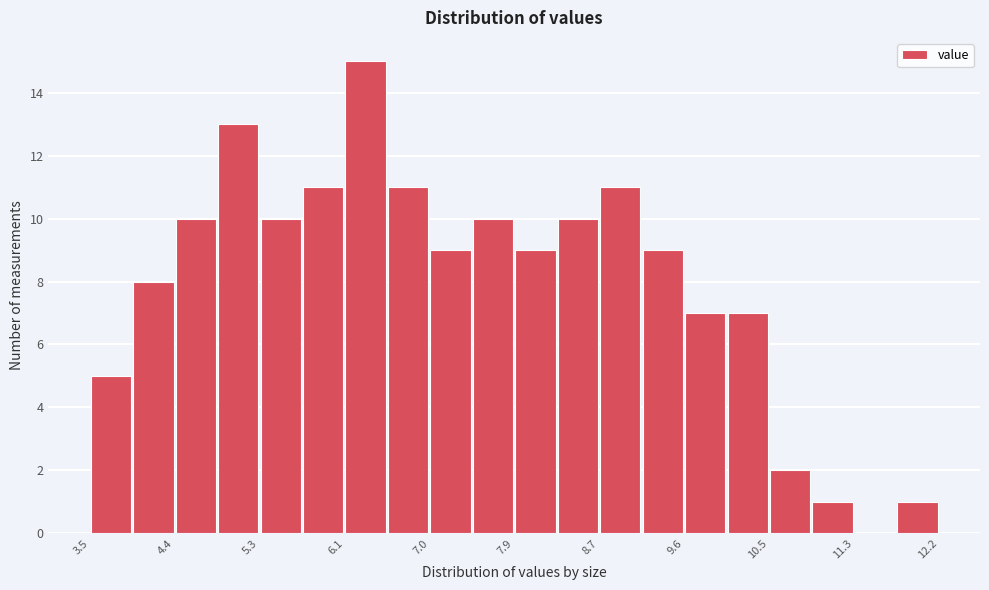

Reading left to right, transcribe this chart: for each bar, give the range it covers on the x-axis and its height. Neither the bar edges nor the heights are printed on the chart, so give them approximately, as read against the axes.

3.6 to 4.0: 5
4.0 to 4.4: 8
4.4 to 4.8: 10
4.8 to 5.3: 13
5.3 to 5.7: 10
5.7 to 6.1: 11
6.1 to 6.6: 15
6.6 to 7.0: 11
7.0 to 7.4: 9
7.4 to 7.9: 10
7.9 to 8.3: 9
8.3 to 8.7: 10
8.7 to 9.2: 11
9.2 to 9.6: 9
9.6 to 10.0: 7
10.0 to 10.5: 7
10.5 to 10.9: 2
10.9 to 11.3: 1
11.3 to 11.8: 0
11.8 to 12.2: 1